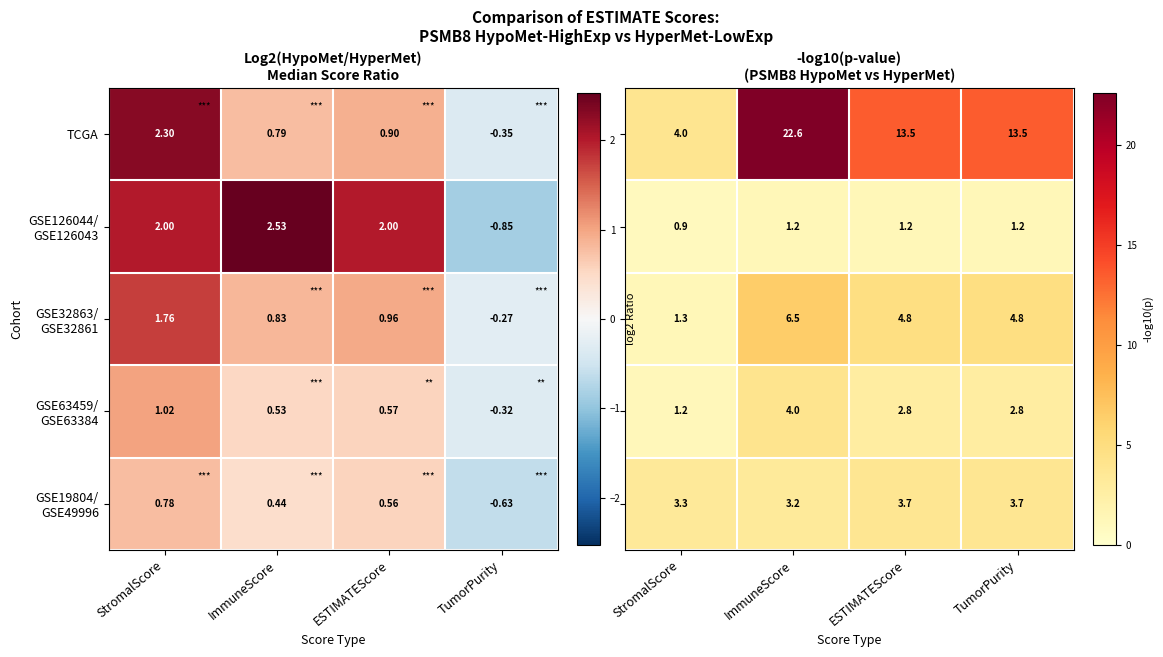

What is the difference between the highest and lowest values at ESTIMATEScore?

12.2